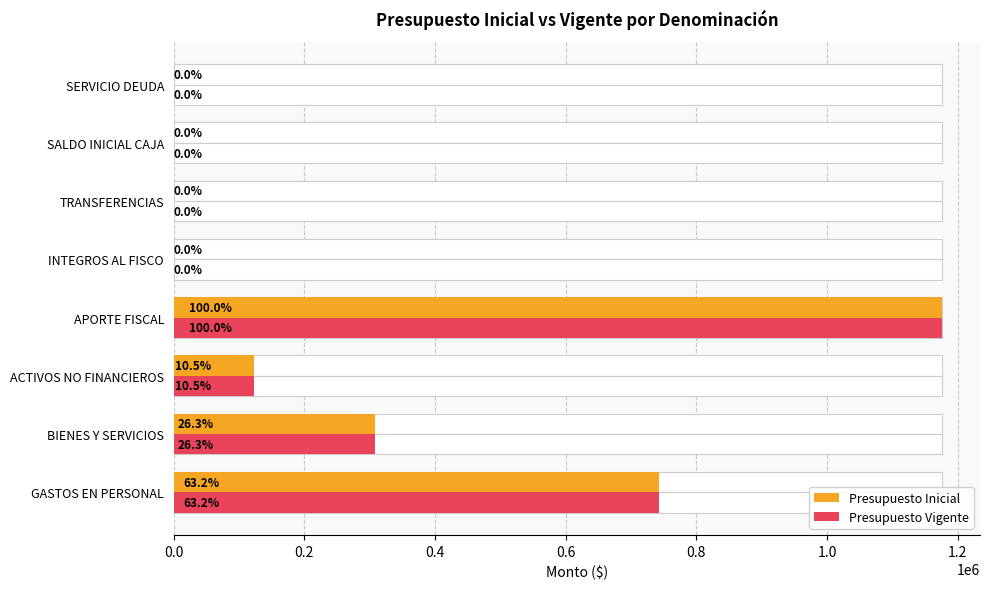

How many groups of bars are there?

8